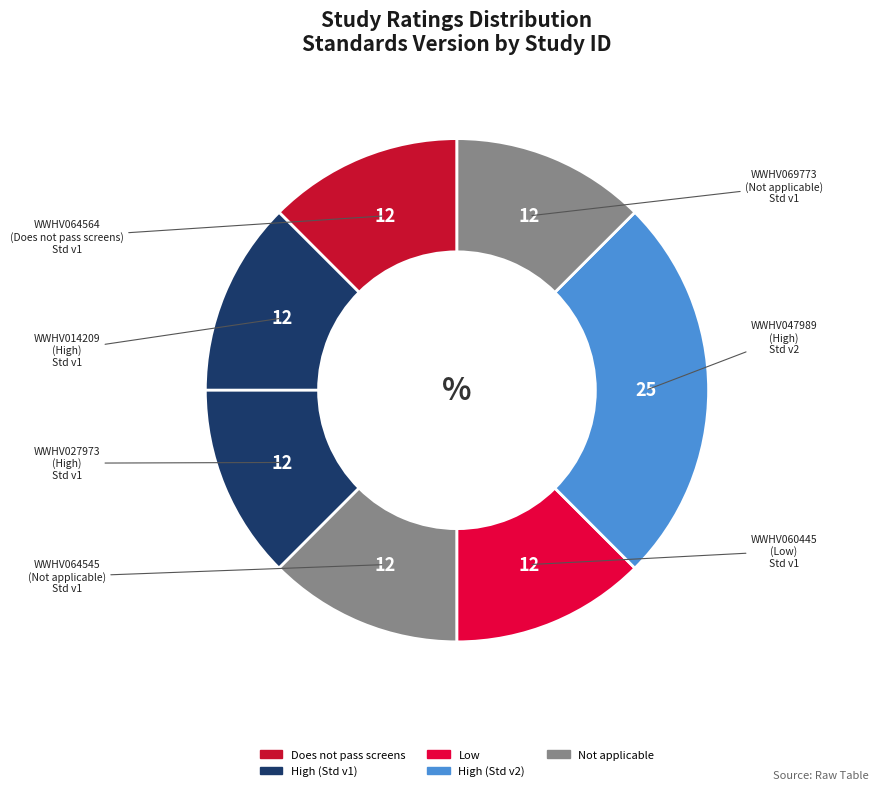

Count the number of slices in the pie.

7